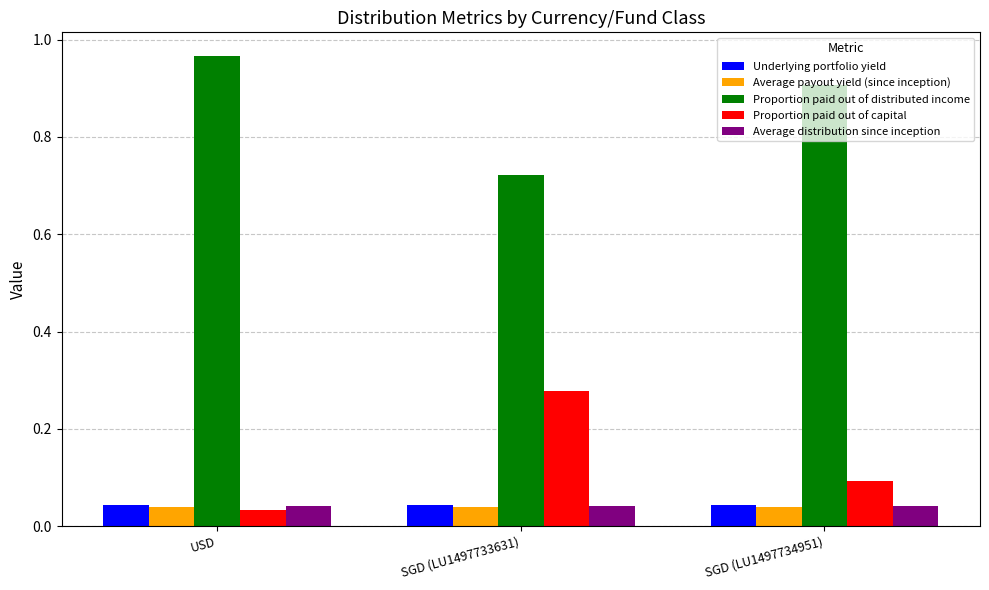

True or false: Proportion paid out of distributed income has a value of 1.3 at SGD (LU1497734951).

False